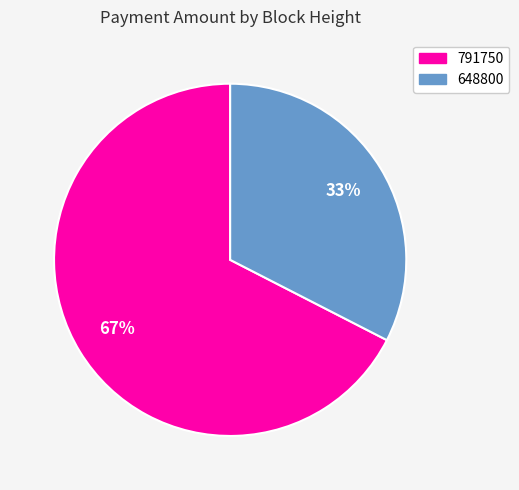

Do 648800 and 791750 together represent more than half of the pie?

Yes